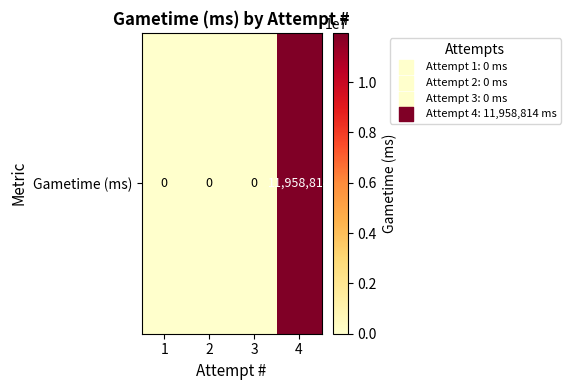

Reading left to right, list all the values displayed in this chart.

1=0	2=0	3=0	4=11958814